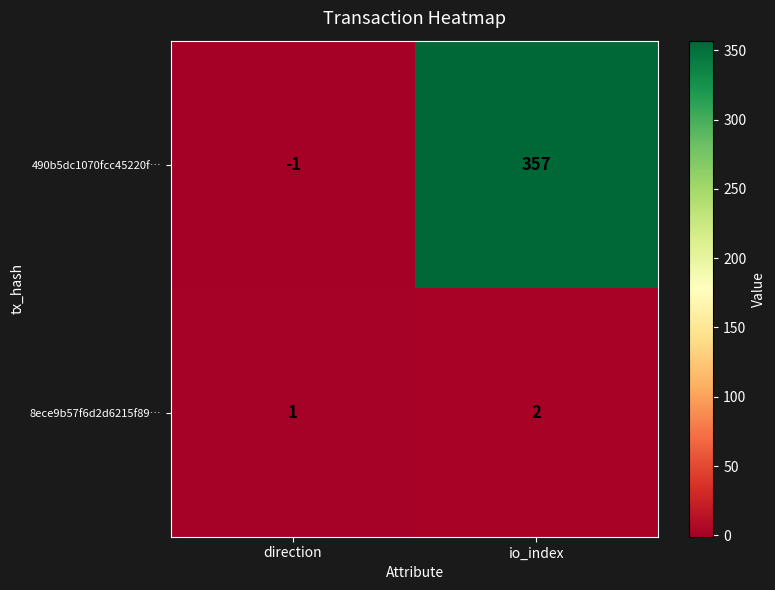

Rank the series by their average value, from lowest to highest.

8ece9b57f6d2d6215f89…, 490b5dc1070fcc45220f…